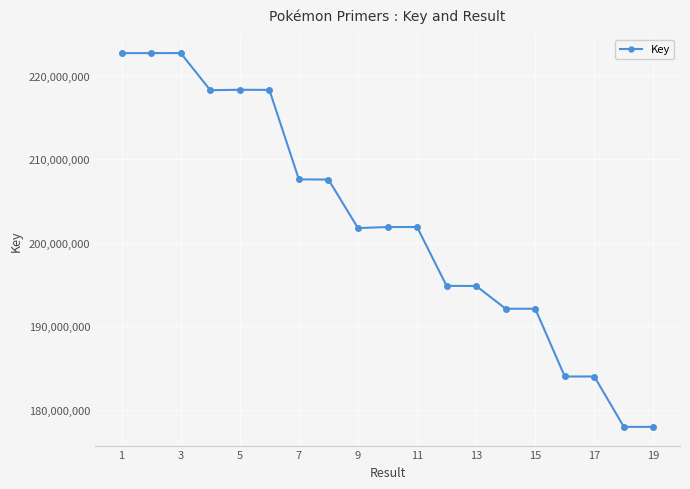

What is the difference between the maximum and second lowest values?

44813397